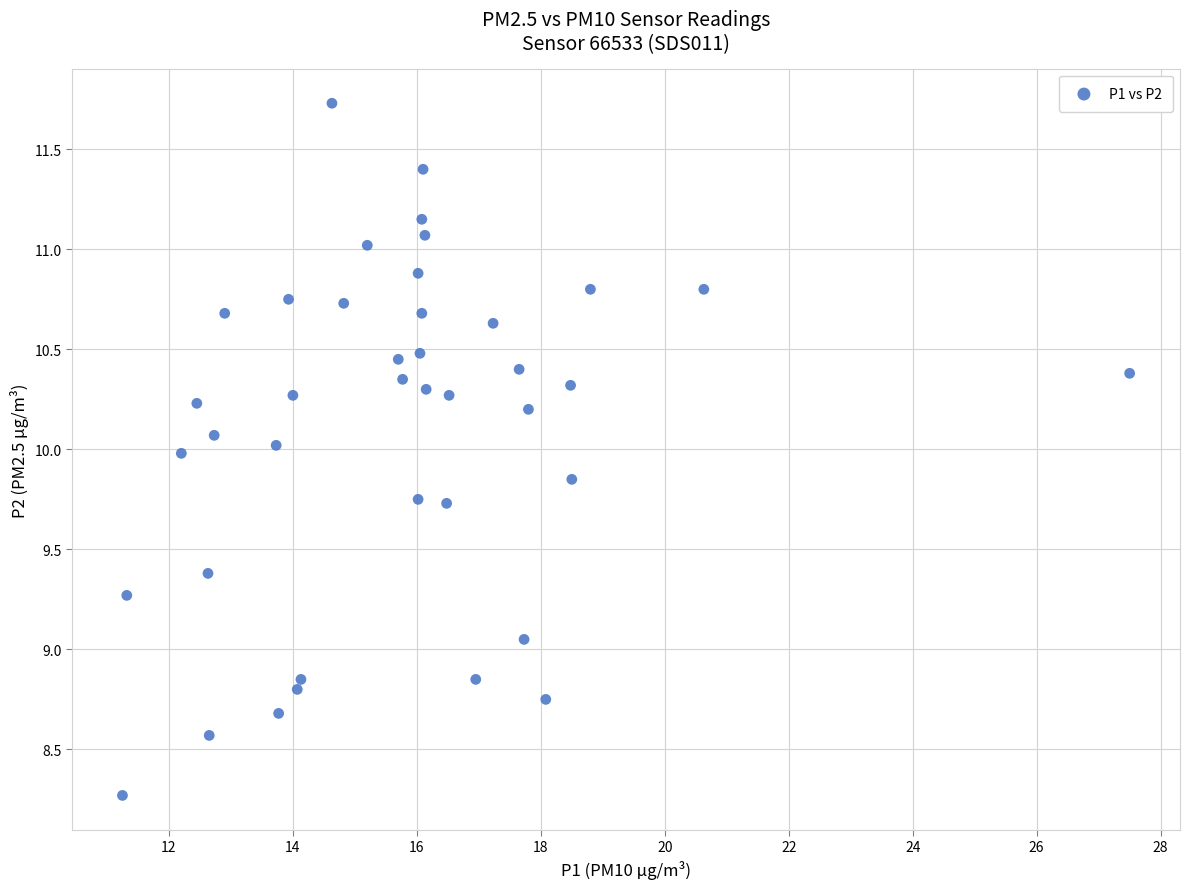

What is the range of X values (max minus min)?

16.2